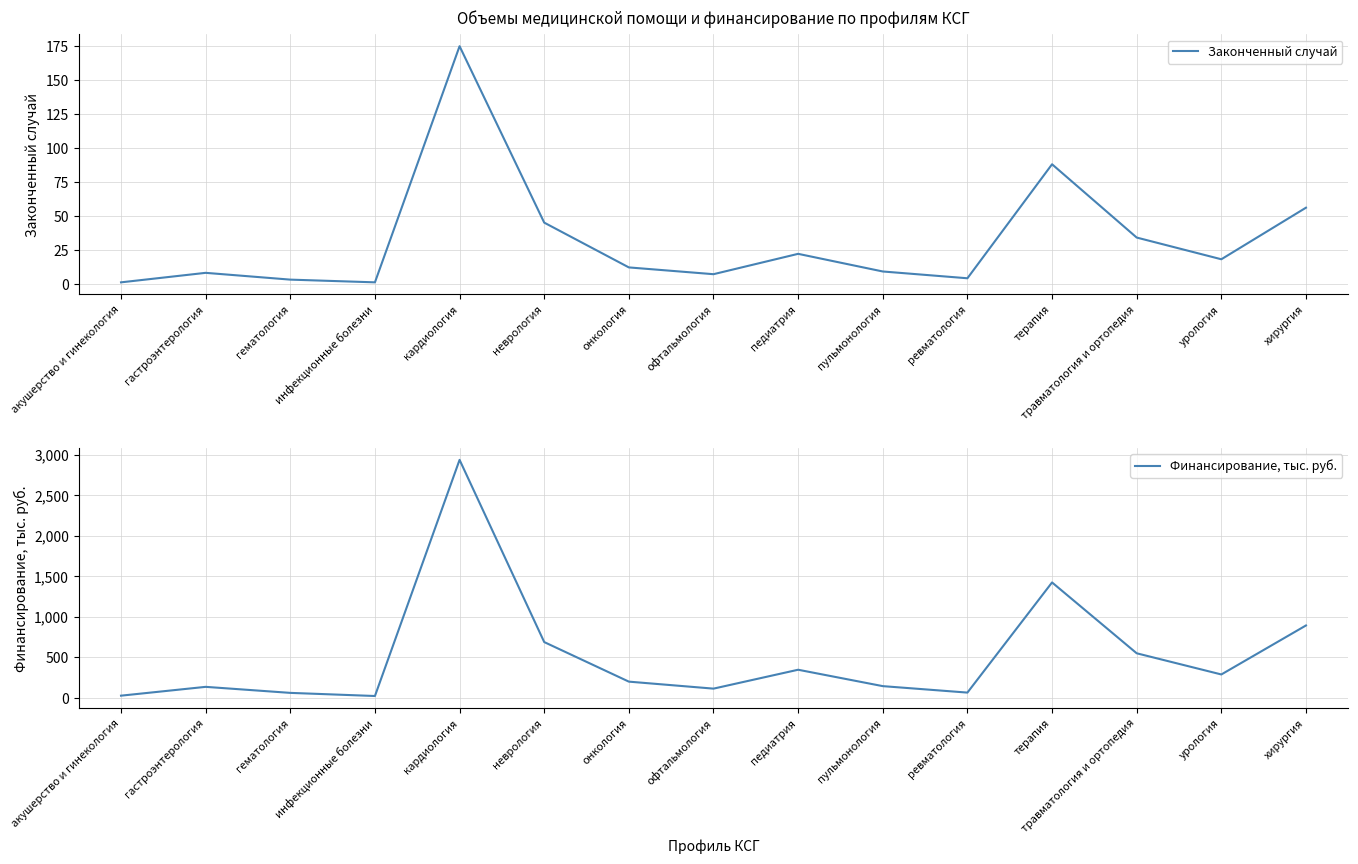

What is the difference between the highest and lowest values at инфекционные болезни?

20.3